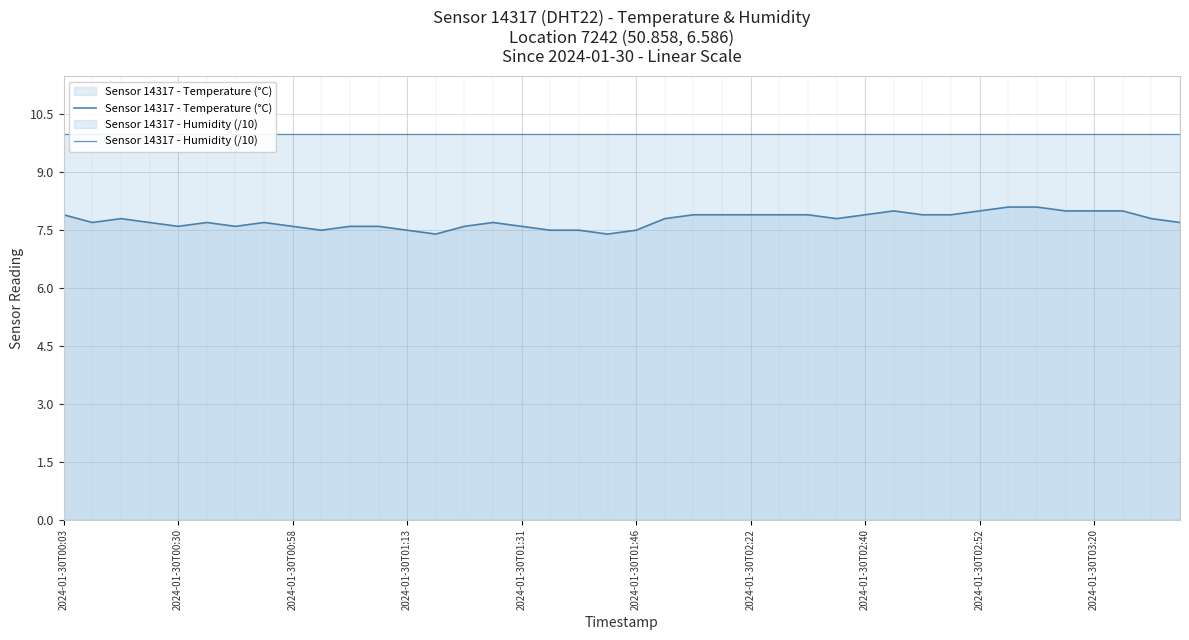

What is the lowest value of the Sensor 14317 - Temperature (°C) series?

7.4